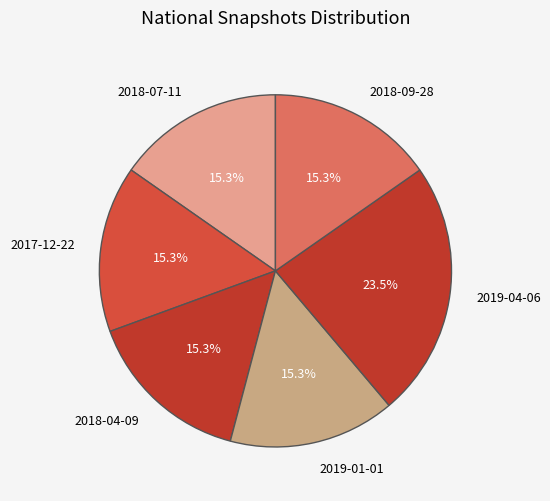

What is the largest slice in the pie chart?

2019-04-06